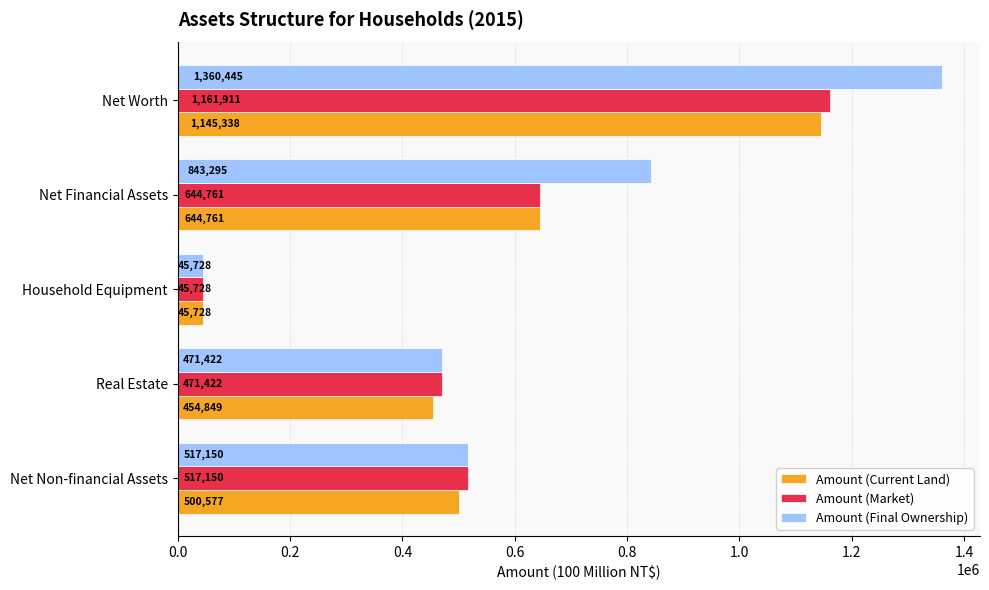

Rank the series by their maximum value, from lowest to highest.

Amount (Current Land), Amount (Market), Amount (Final Ownership)